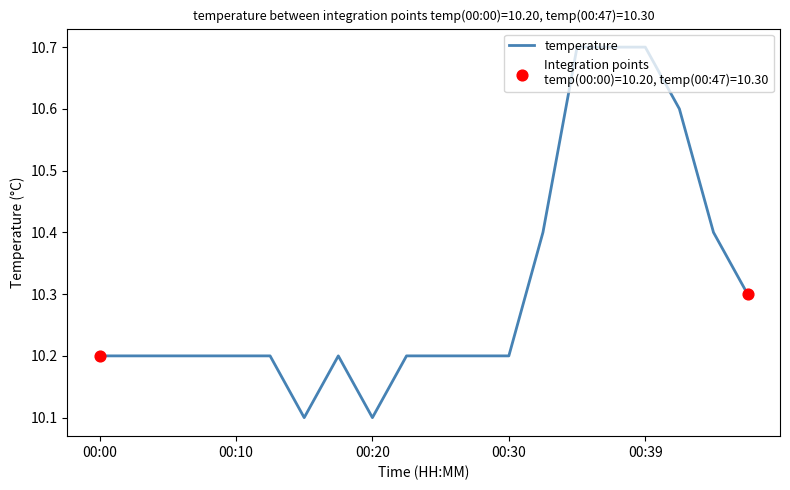

What is the smallest value displayed?

10.1